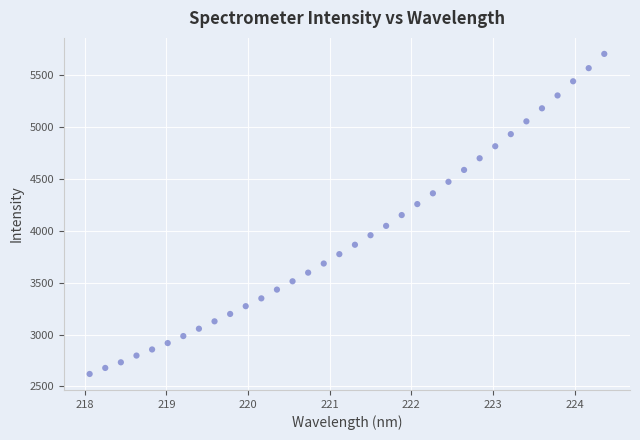

What is the range of X values (max minus min)?

6.3